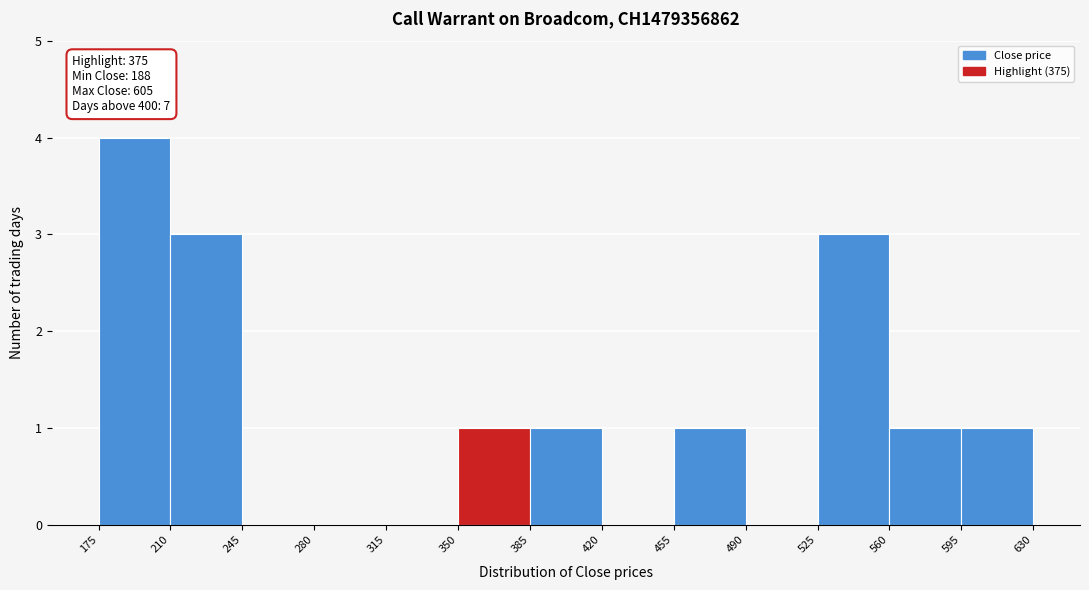

Over which range of the x-axis is the bar tallest?

175 to 210